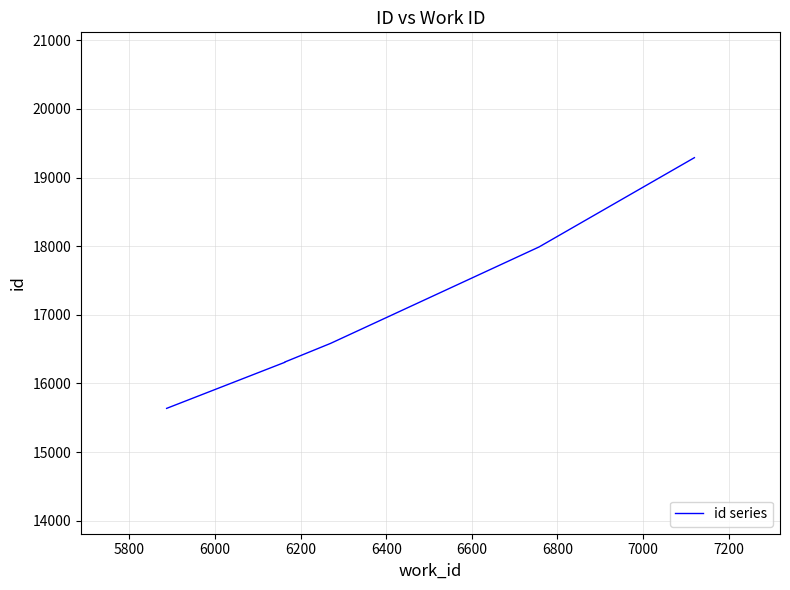

What is the ratio of the value at 5800 to the value at 6000?

1.0